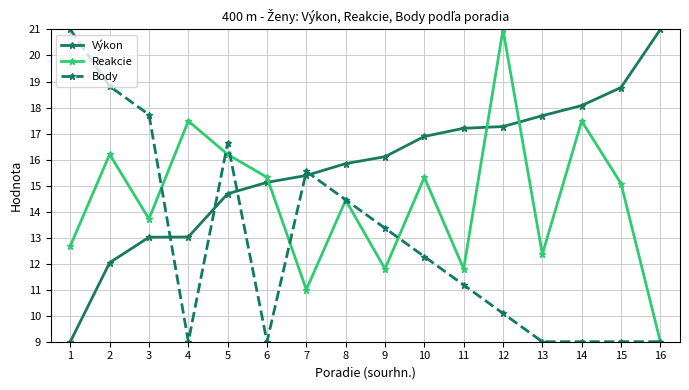

Reading right to left, transcribe all the data shown in this chart.

Výkon: 16=21.0	15=18.8	14=18.1	13=17.7	12=17.3	11=17.2	10=16.9	9=16.1	8=15.8	7=15.4	6=15.1	5=14.7	4=13.0	3=13.0	2=12.0	1=9.0
Reakcie: 16=9.0	15=15.1	14=17.5	13=12.4	12=21.0	11=11.8	10=15.3	9=11.8	8=14.4	7=11.0	6=15.3	5=16.2	4=17.5	3=13.7	2=16.2	1=12.7
Body: 16=9.0	15=9.0	14=9.0	13=9.0	12=10.1	11=11.2	10=12.3	9=13.4	8=14.5	7=15.5	6=9.0	5=16.6	4=9.0	3=17.7	2=18.8	1=21.0